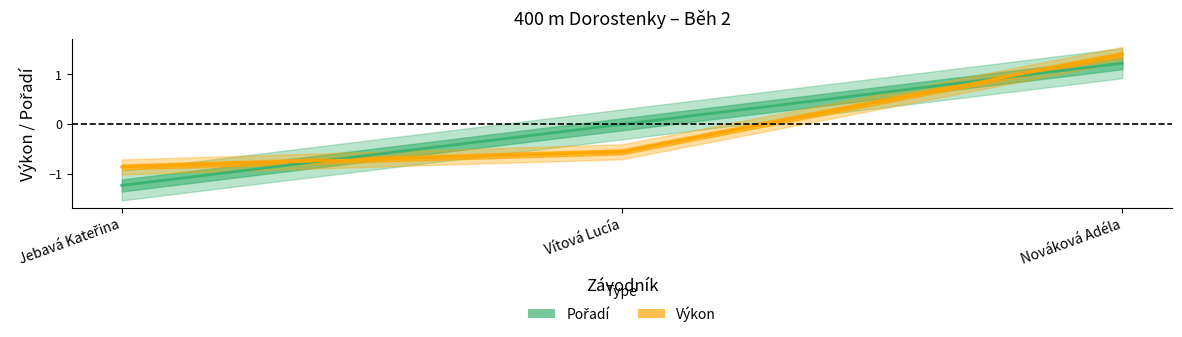

Rank the series by their maximum value, from lowest to highest.

Pořadí, Výkon